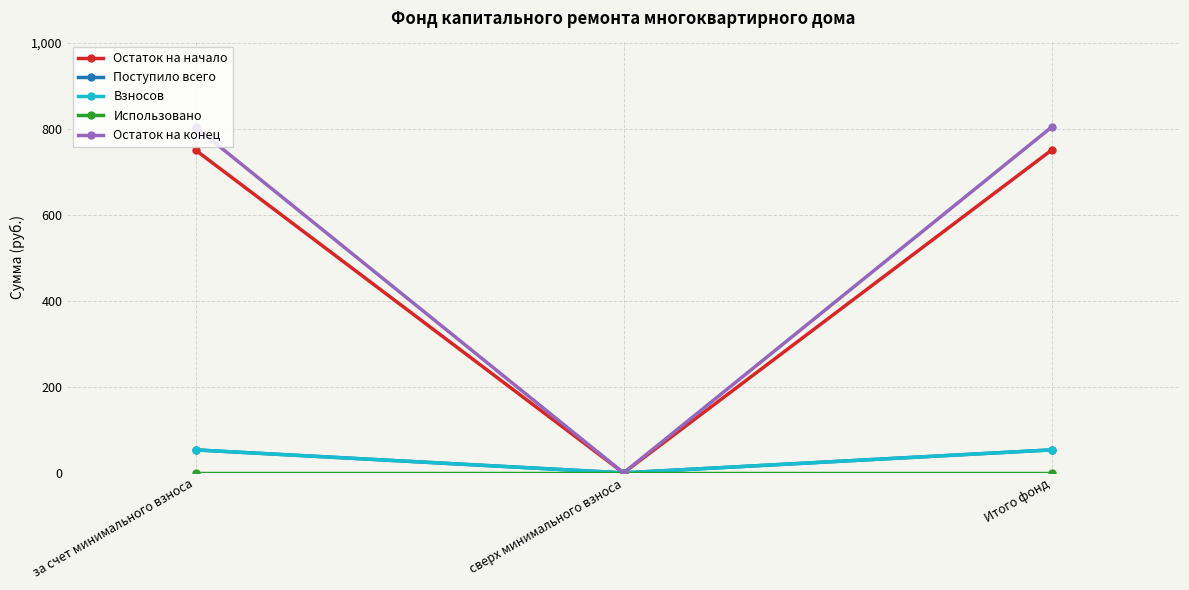

What is the difference between the maximum and minimum values in the Остаток на начало series?

750.0